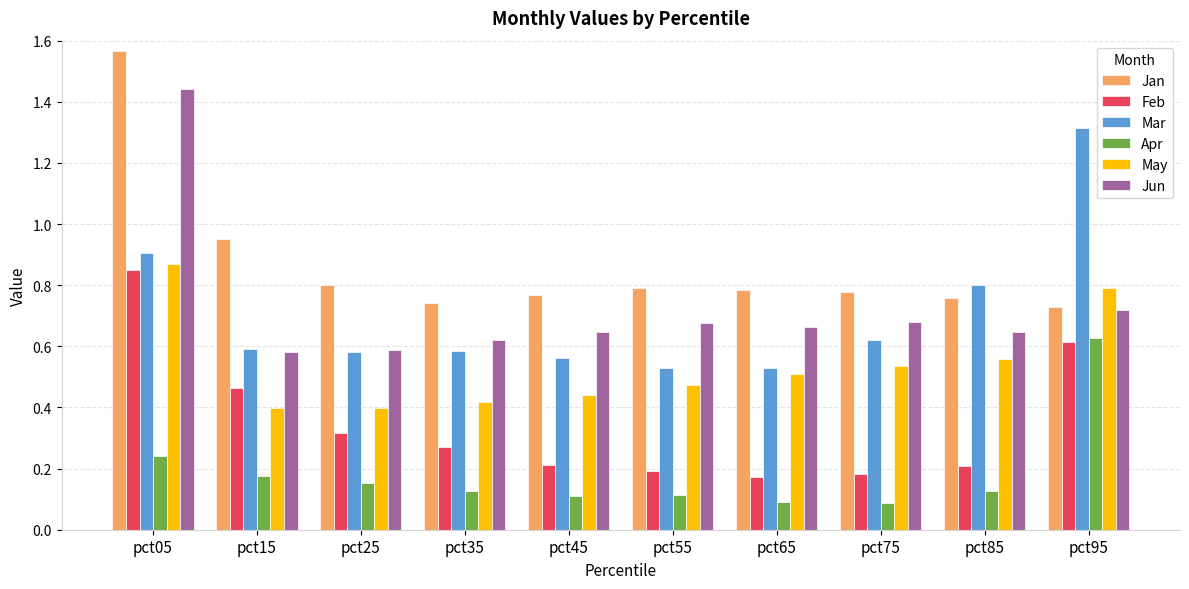

How many Jun values are between 0 and 1?

9